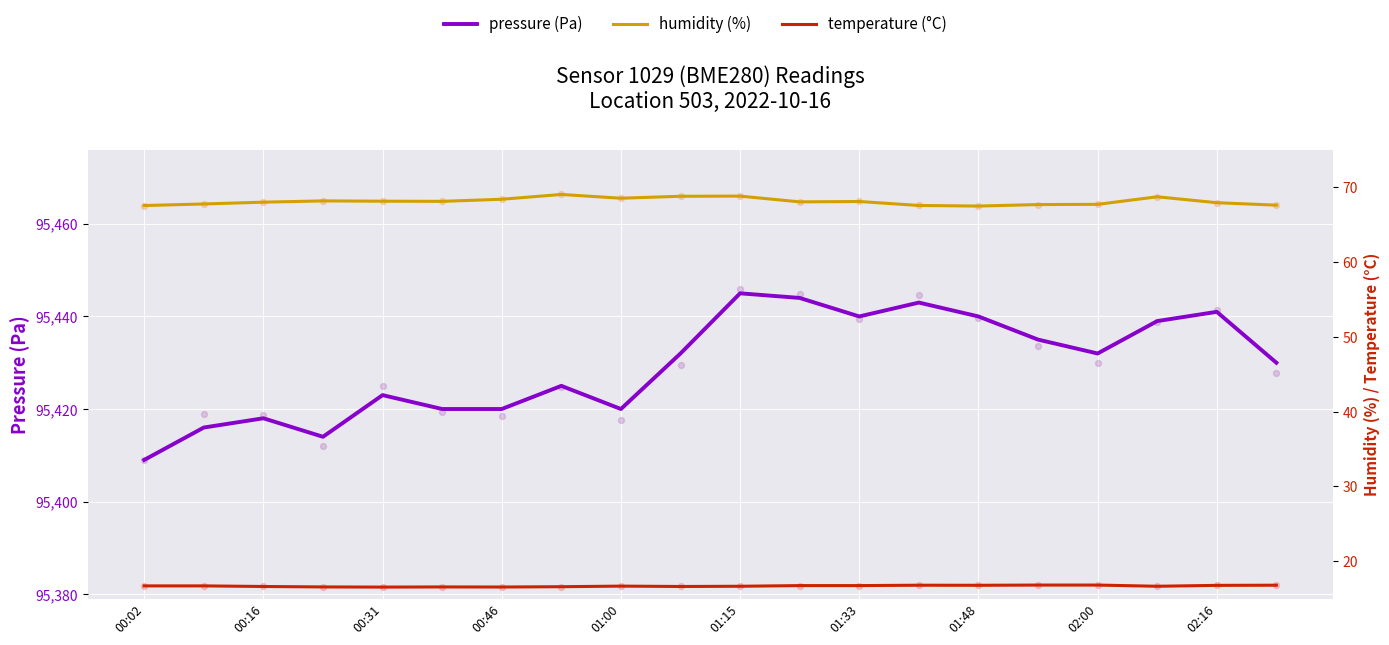

At how many categories does at least one series exceed 83978?

20